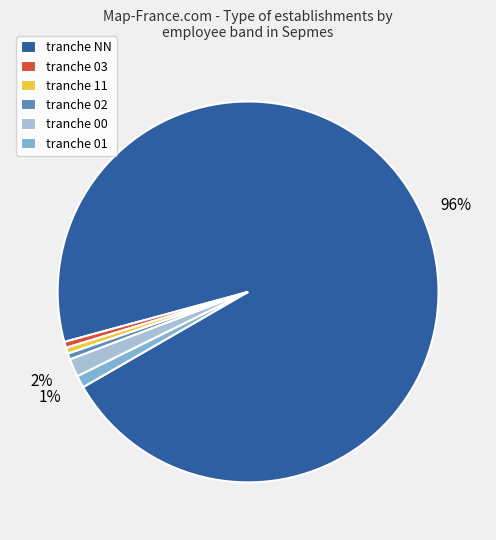

True or false: tranche 01 accounts for 1% of the total.

True